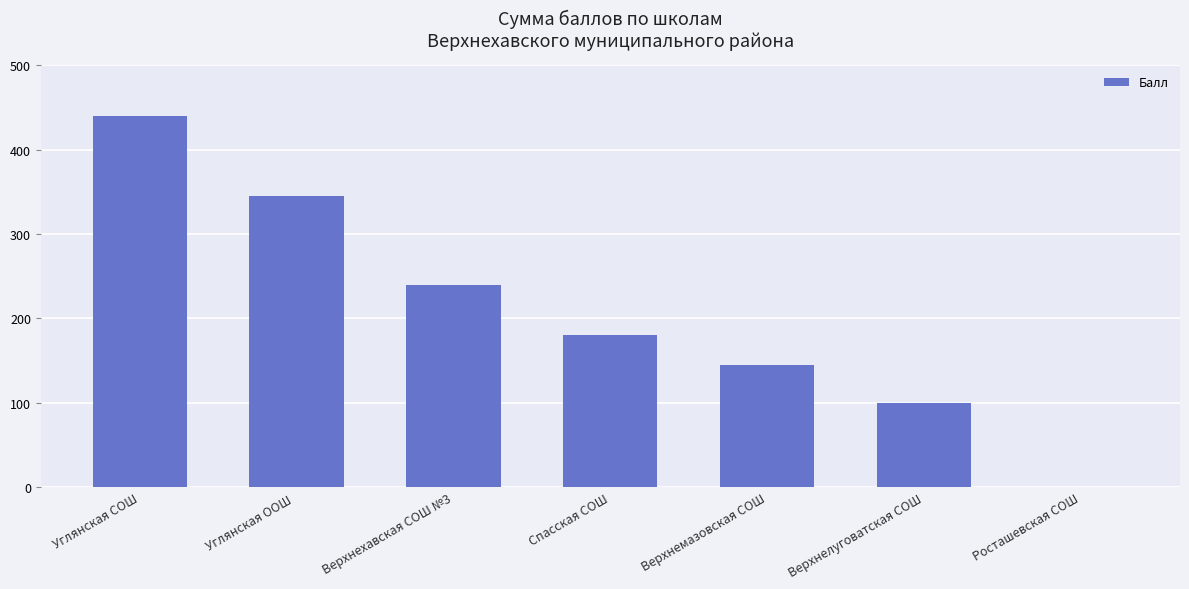

Reading left to right, what are all the values shown in this chart?

440	345	240	180	145	100	0